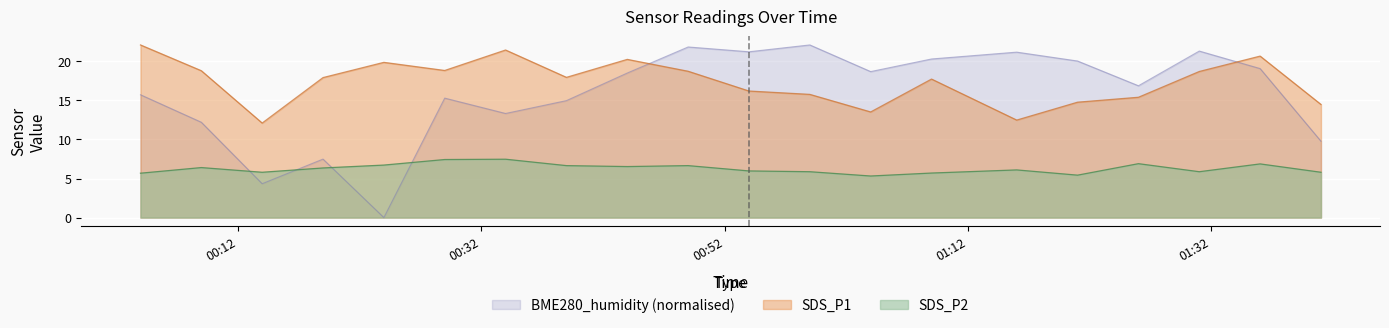

Does the chart display data point markers on the line(s)?

No